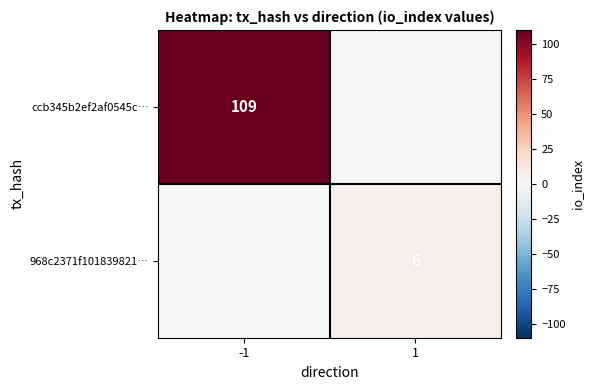

The ccb345b2ef2af0545c… series shows 109 at -1. True or false?

True